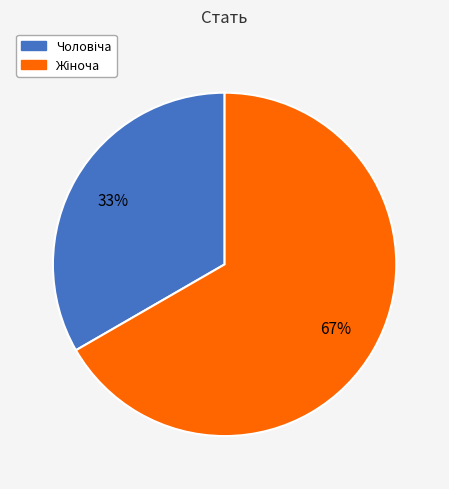

Is there any slice that represents more than half of the pie?

Yes